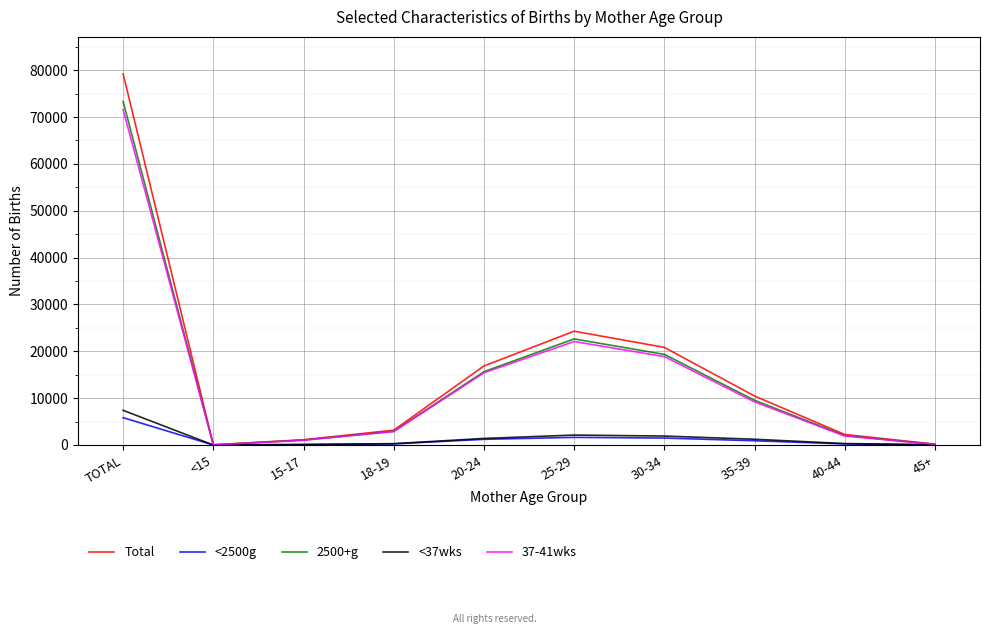

List the series in order of their peak value, lowest first.

<2500g, <37wks, 37-41wks, 2500+g, Total